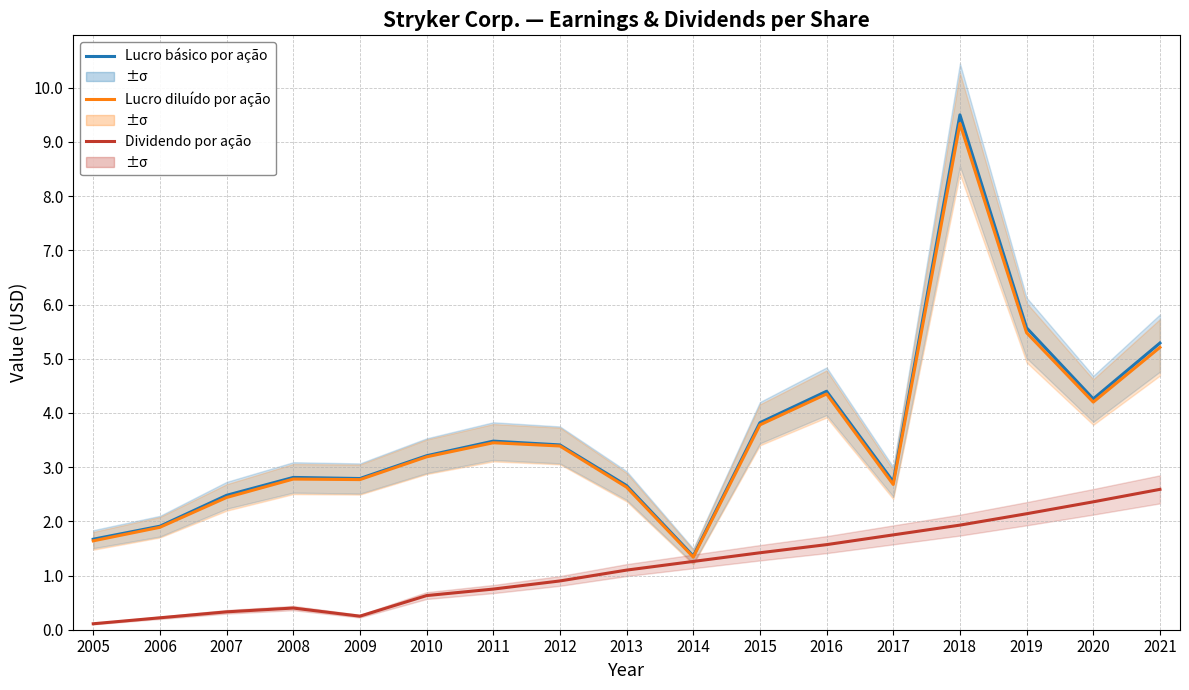

What is the value of the Dividendo por ação point at the 3rd from the left?

0.3